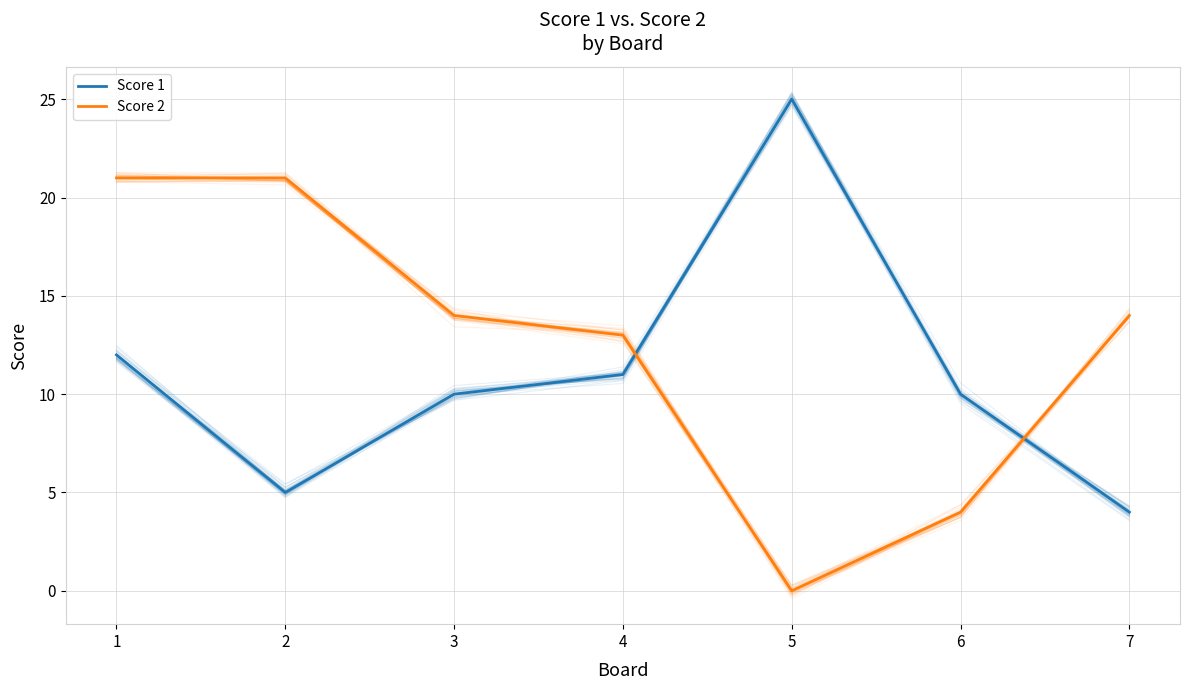

The value of Score 1 at 7 is 5. True or false?

False